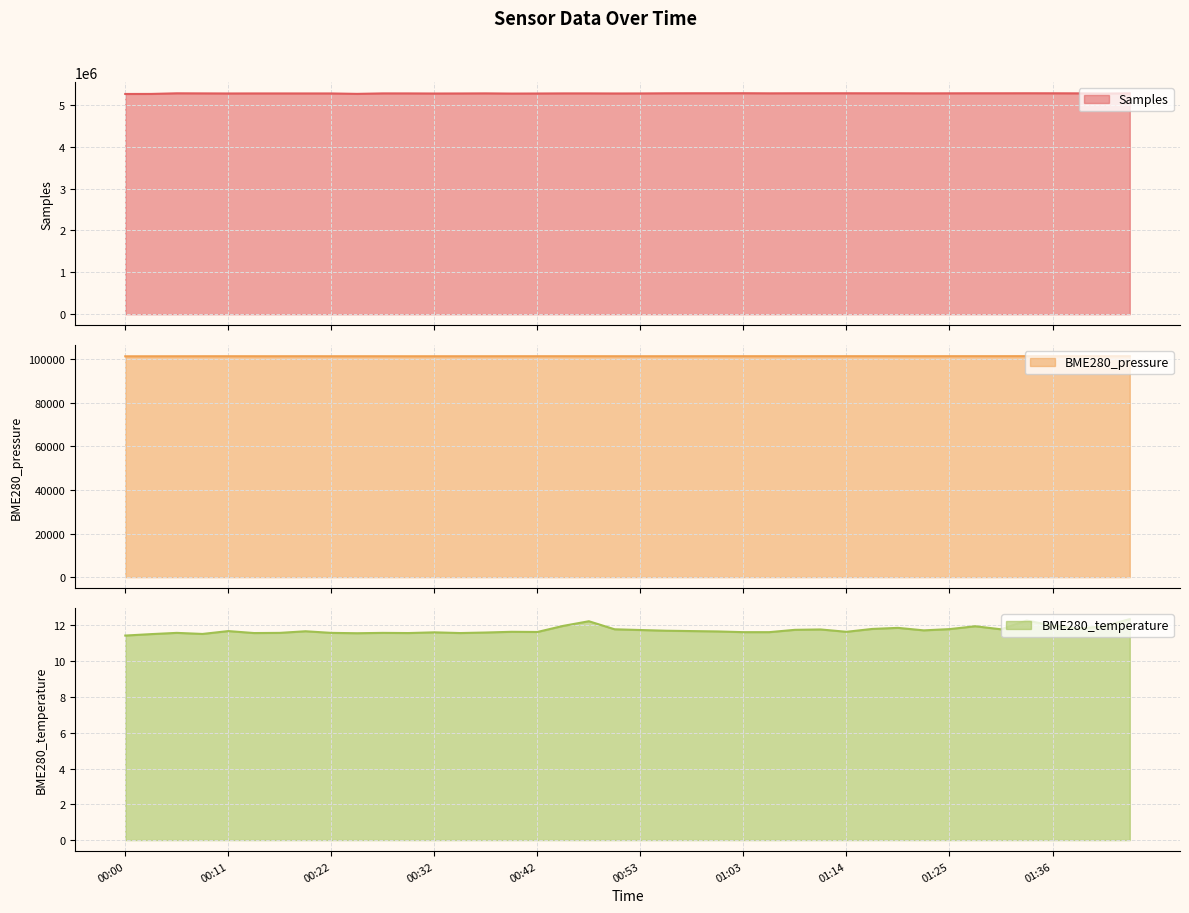

True or false: BME280_temperature and Samples intersect in this chart.

False